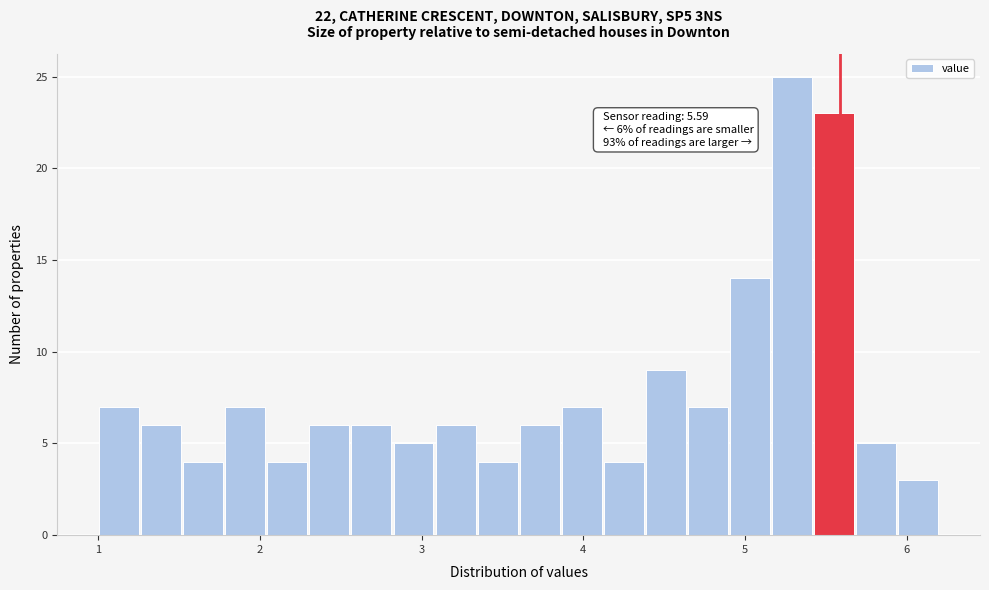

Around what value on the x-axis is the tallest bar? Give the approximate position of its centre, as read against the axis.

5.3